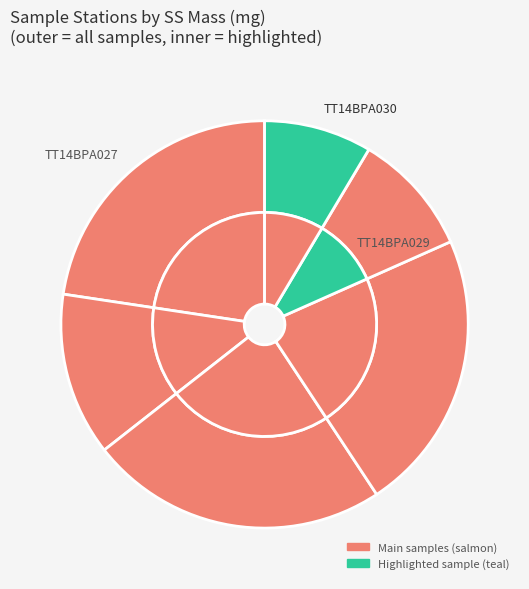

To the nearest percent, what portion does TT14BPA030 represent?

9%